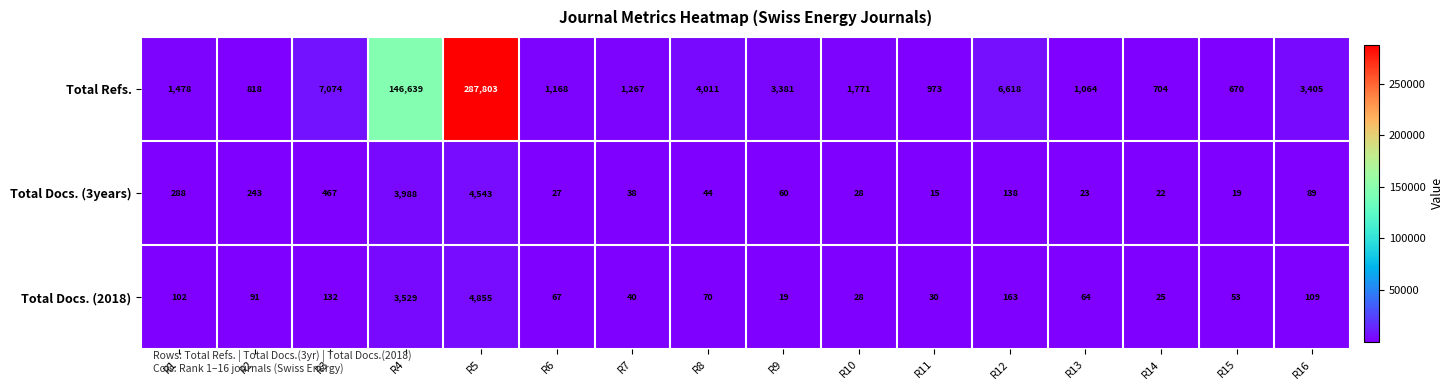

What is the difference between the highest and lowest values at R16?

3316